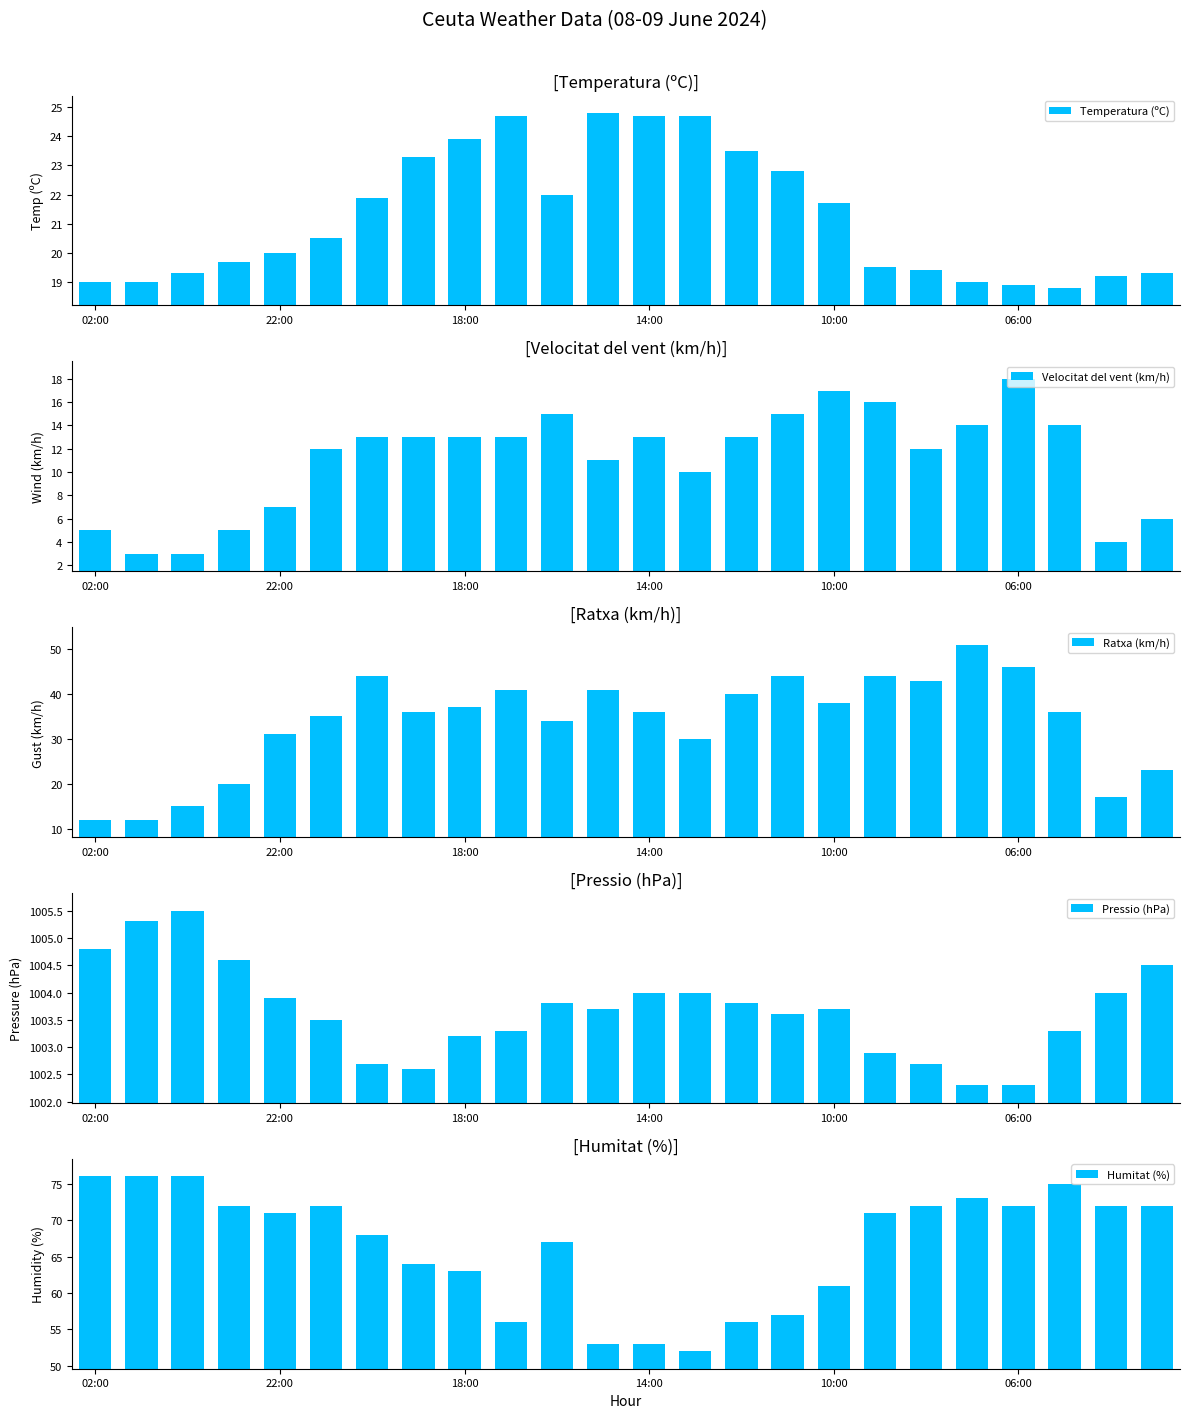

What is the sum of all Temperatura (ºC) values?

509.6